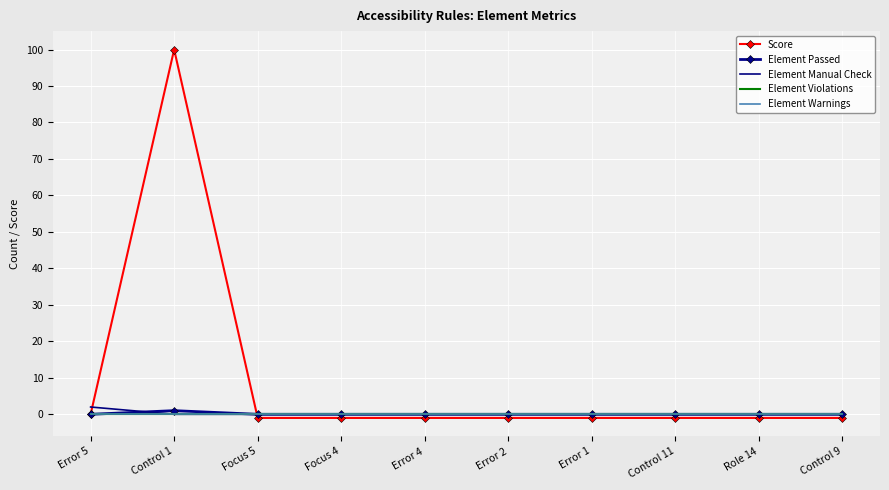

What is the total value across all series at Error 1?

-1